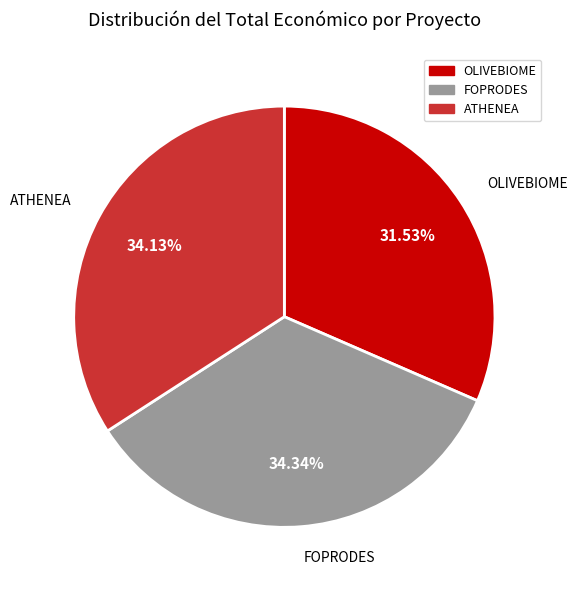

Is there any slice that represents more than half of the pie?

No